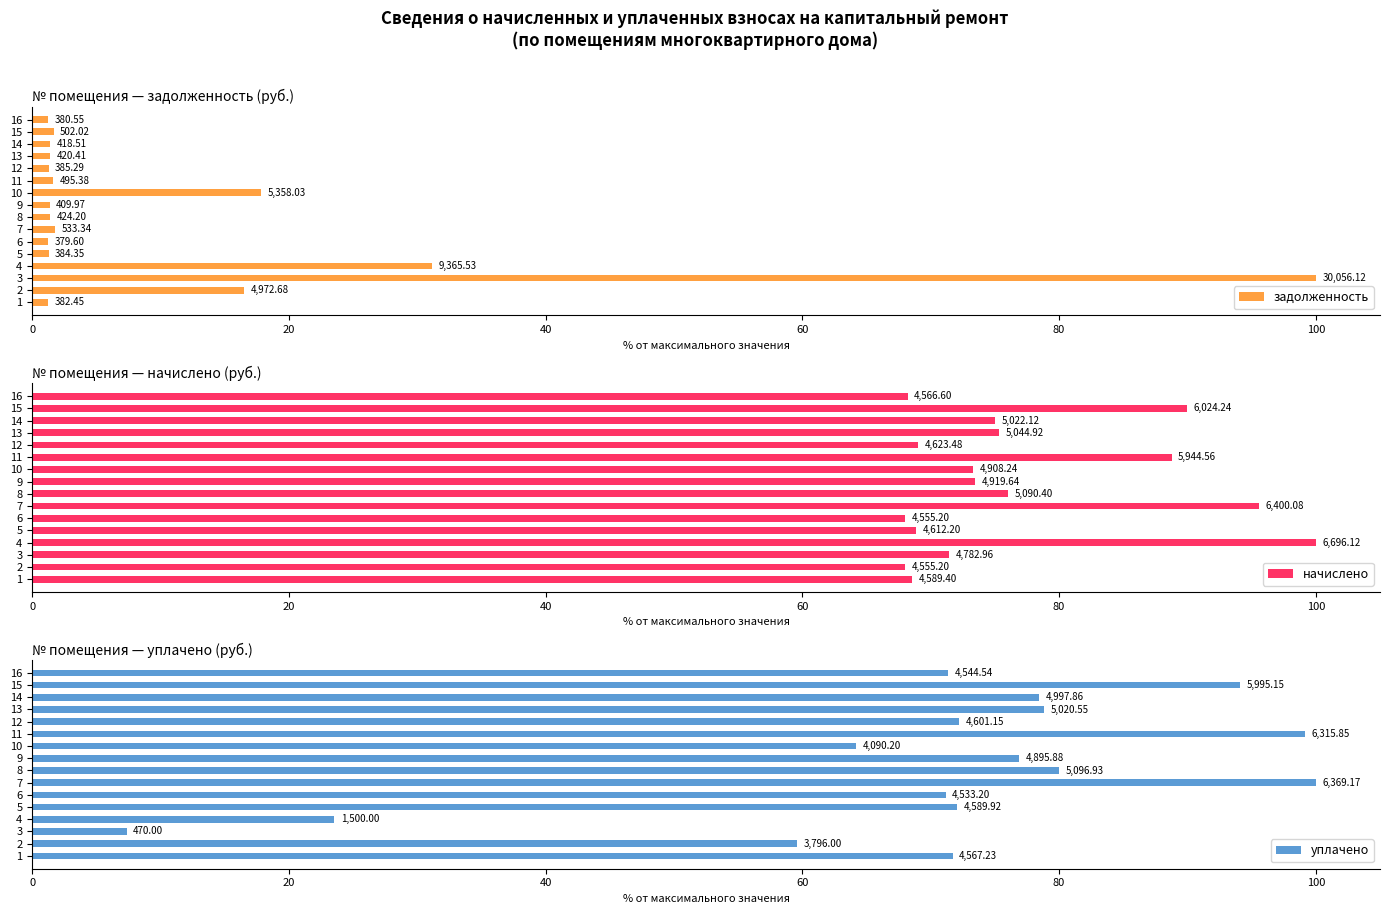

What is the label of the 7th bar from the right?

9